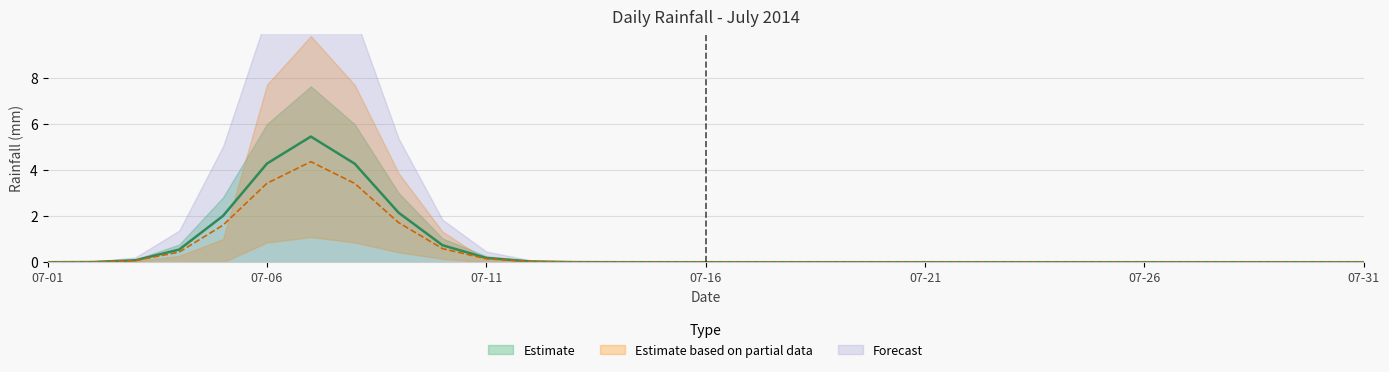

What is the difference between the maximum and minimum values?

10.0